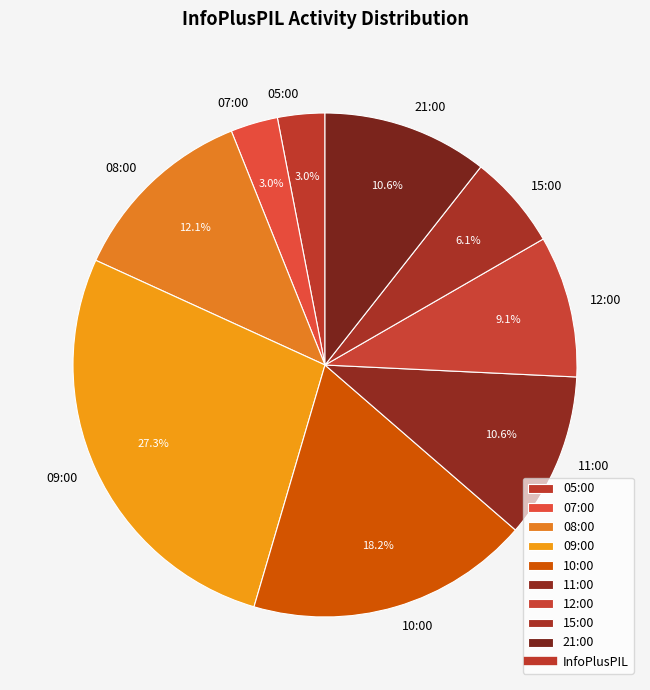

What percentage do 05:00 and 10:00 together represent?

21.2%